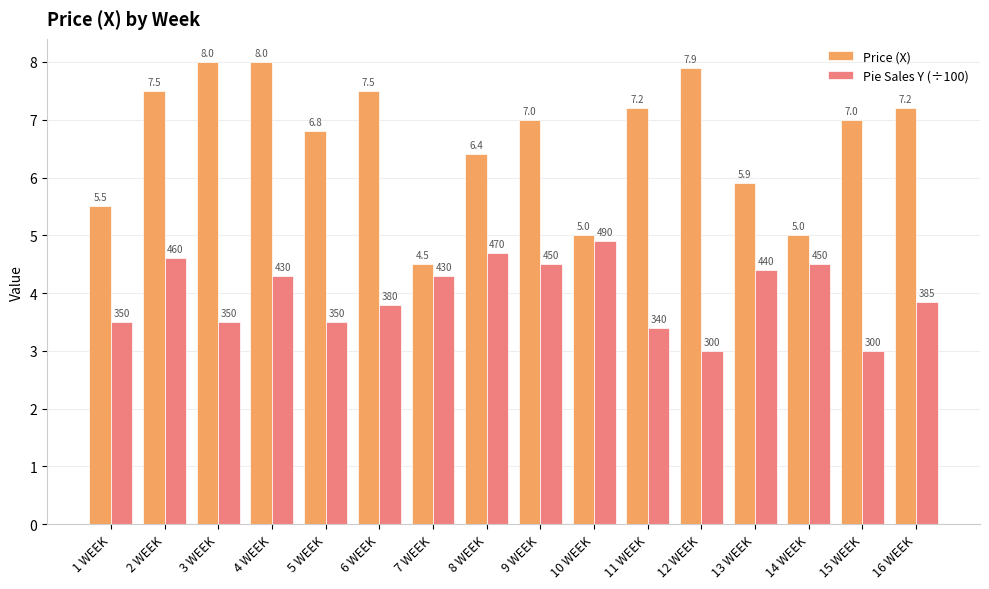

What are all the series names shown in the legend?

Price (X), Pie Sales Y (÷100)